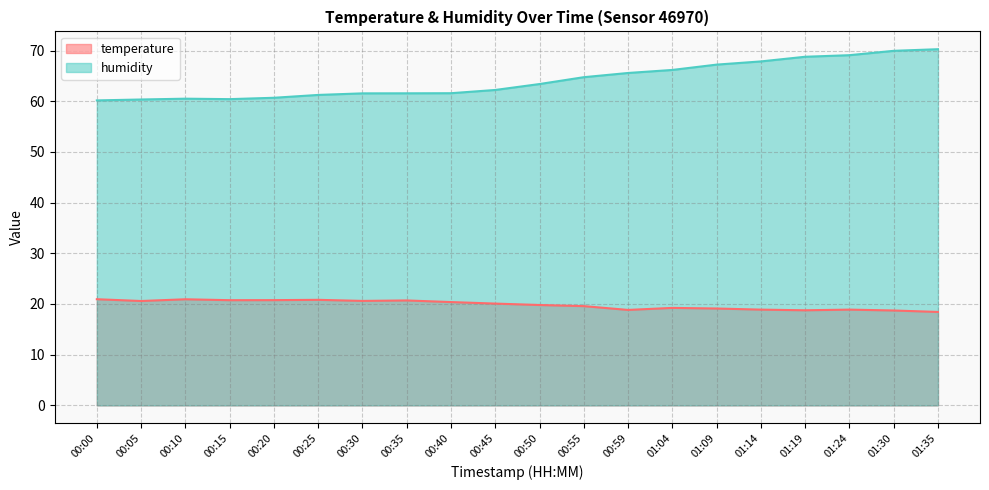

Where is the first local maximum for humidity?

00:10